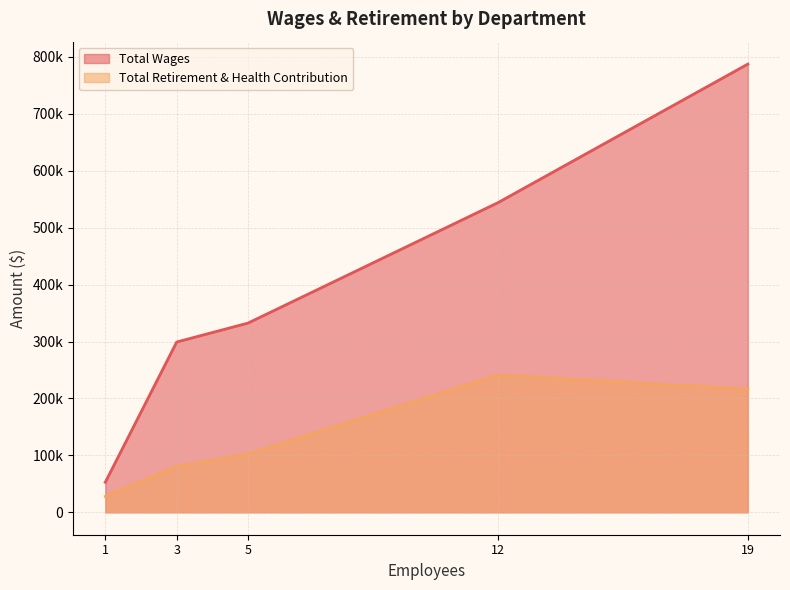

How many distinct data groups are displayed?

2